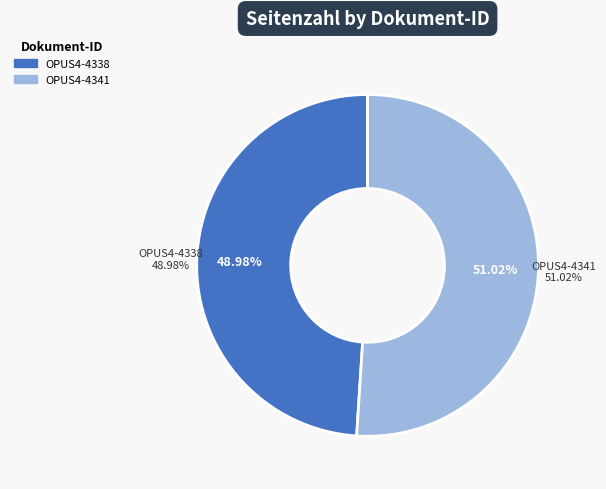

True or false: OPUS4-4341 accounts for 51% of the total.

True